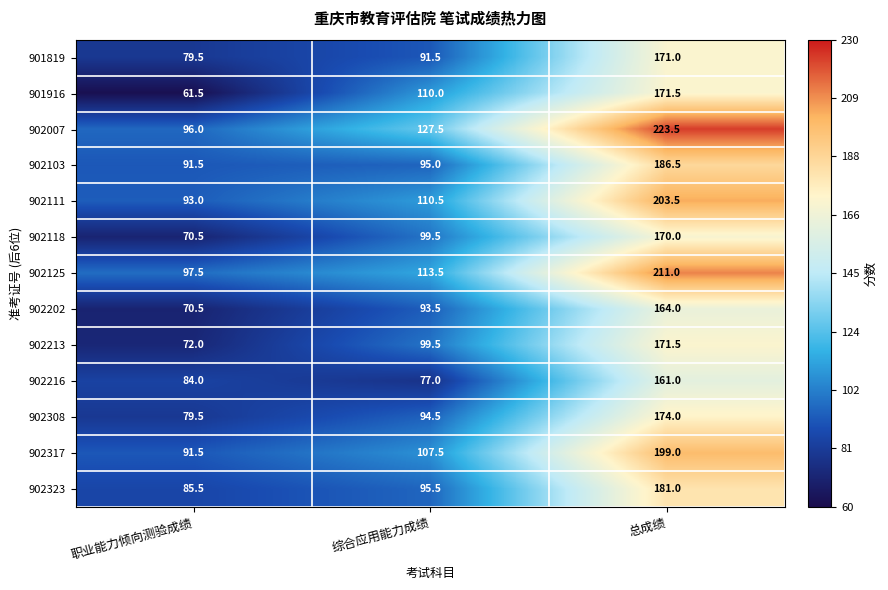

Is it true that 902213 equals 99.5 at 综合应用能力成绩?

True